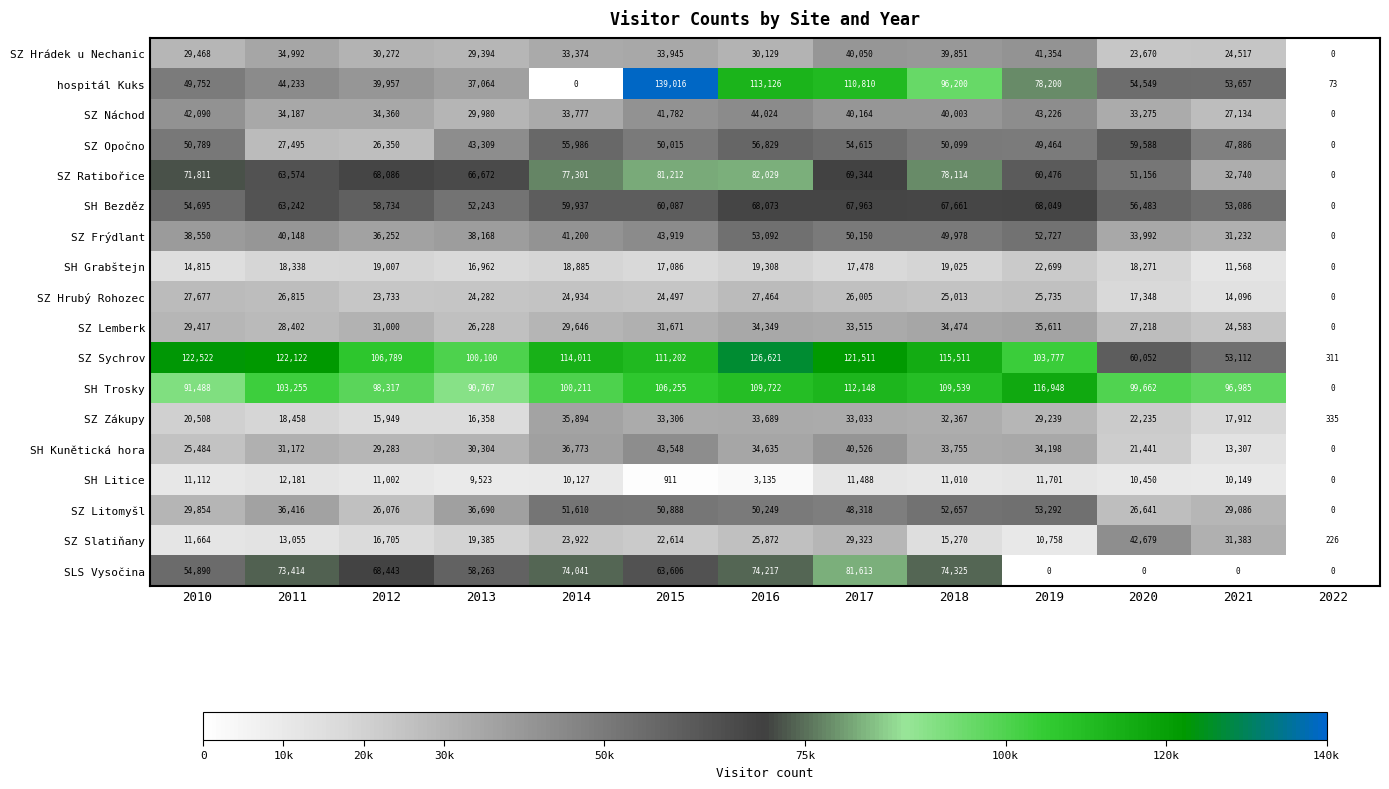

At which category is the sum across all series the highest?

2017